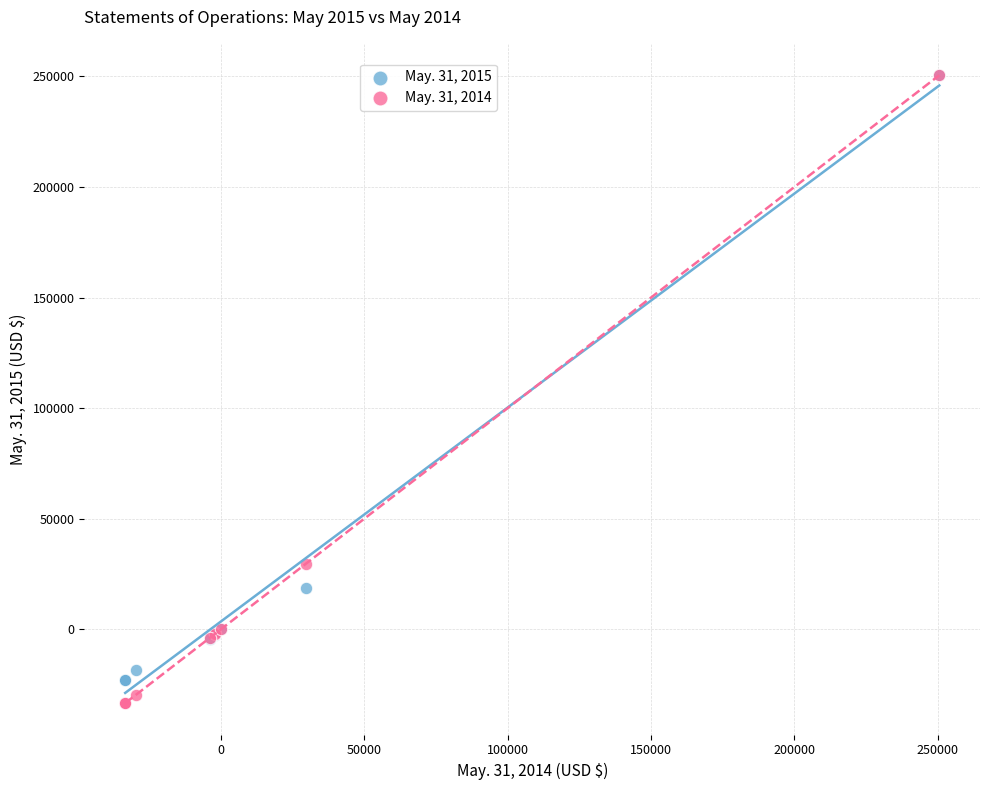

Across all series, what Y value is closest to 108621?

29591.0